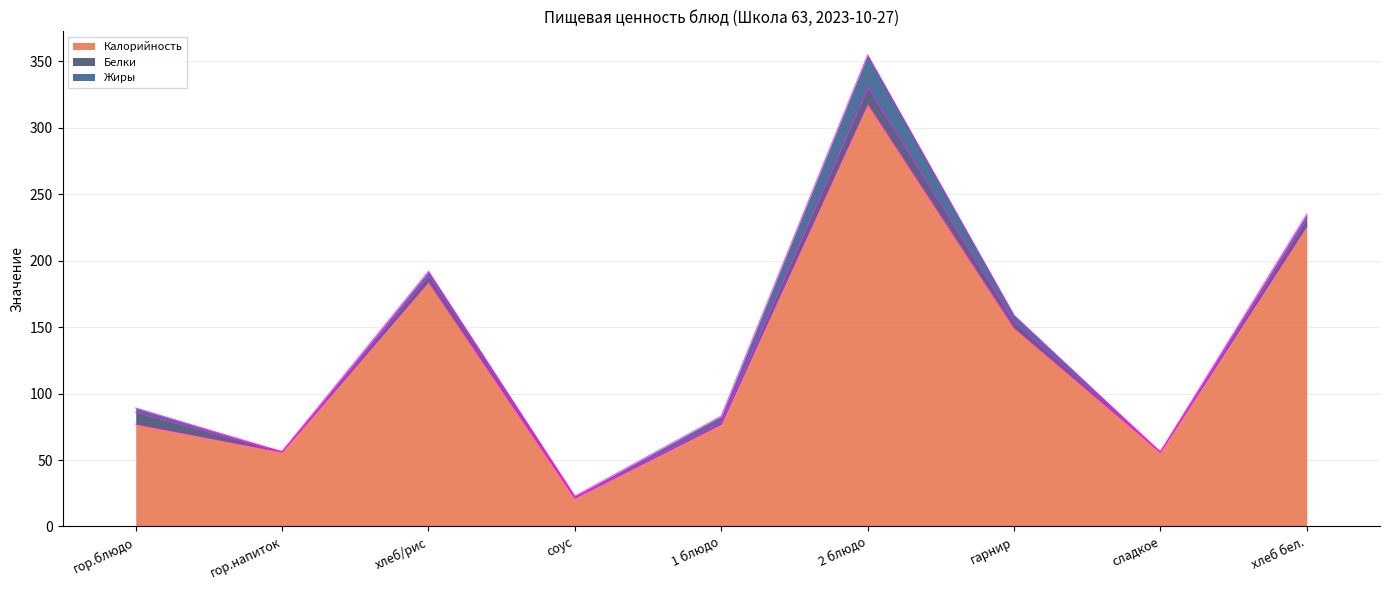

True or false: Калорийность has a value of 184.0 at хлеб/рис.

True